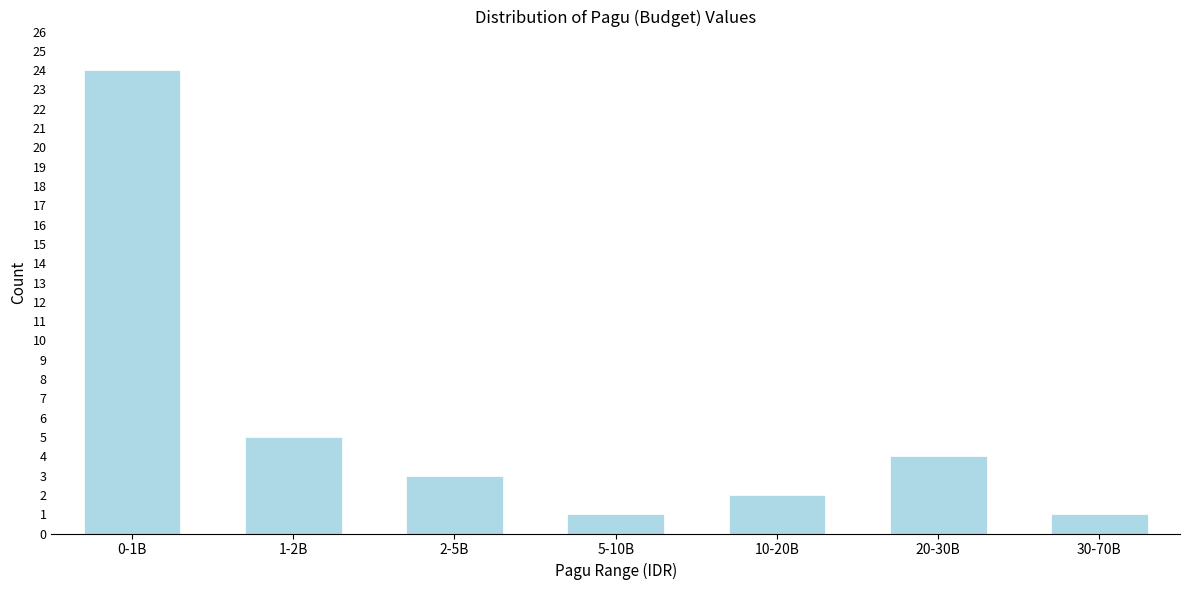

Reading right to left, transcribe all the data shown in this chart.

30-70B=1	20-30B=4	10-20B=2	5-10B=1	2-5B=3	1-2B=5	0-1B=24